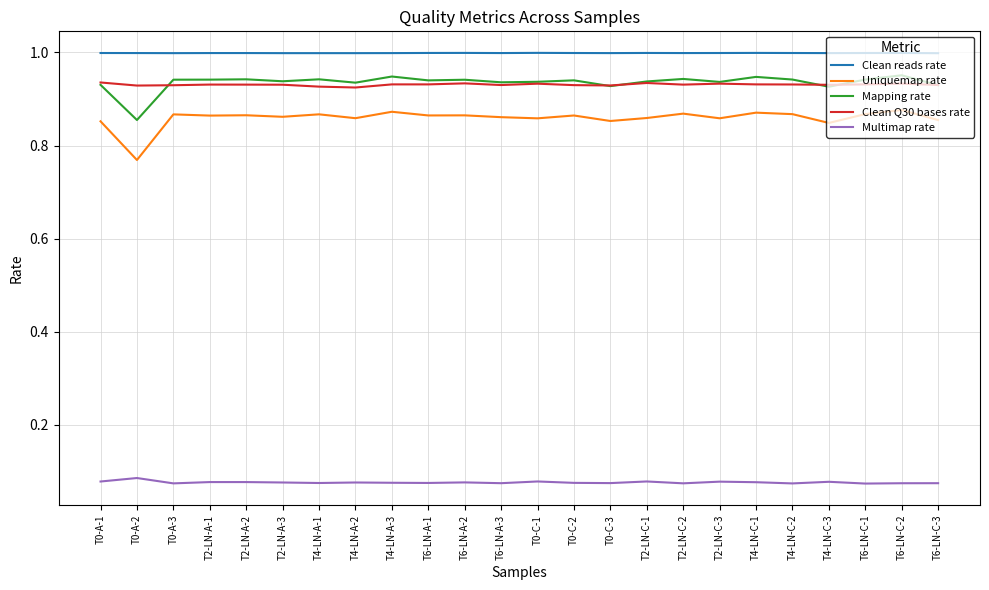

Is the value of Clean reads rate at T0-C-1 greater than the value of Uniquemap rate at T4-LN-C-1?

Yes